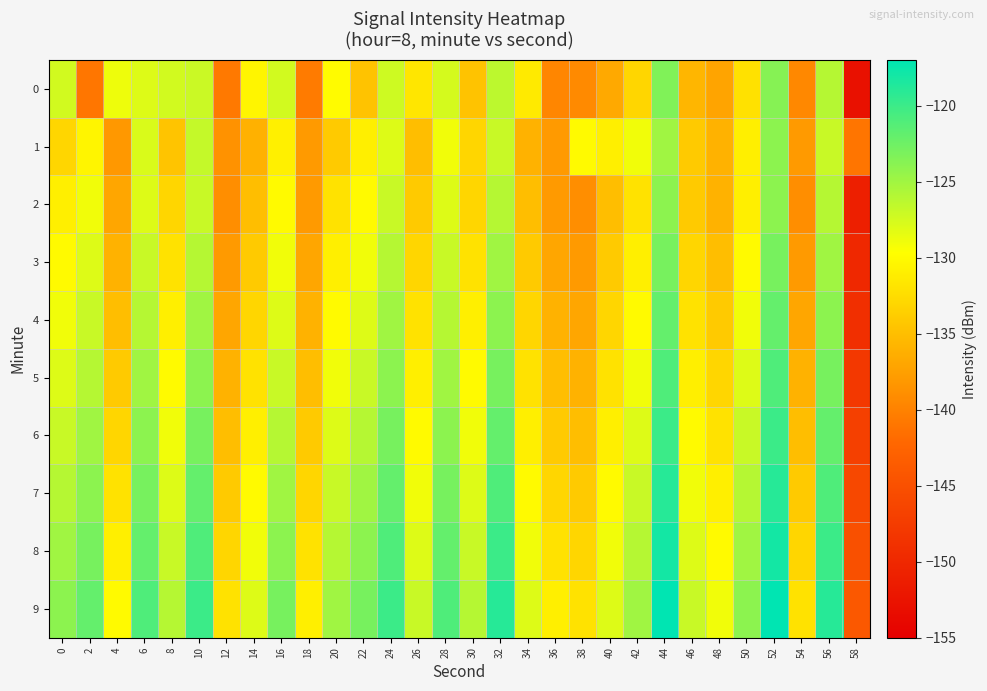

Reading right to left, transcribe all the data shown in this chart.

0: 58=-152.8	56=-126.0	54=-139.5	52=-123.7	50=-132.1	48=-137.2	46=-135.7	44=-123.4	42=-133.0	40=-136.7	38=-139.3	36=-139.7	34=-131.4	32=-126.4	30=-134.6	28=-127.6	26=-131.7	24=-127.2	22=-134.7	20=-129.9	18=-140.5	16=-127.5	14=-130.5	12=-140.7	10=-127.1	8=-127.4	6=-128.0	4=-128.8	2=-141.0	0=-127.4
1: 58=-141.0	56=-127.0	54=-138.0	52=-124.0	50=-131.0	48=-136.0	46=-134.0	44=-125.0	42=-129.0	40=-131.0	38=-130.0	36=-138.0	34=-136.0	32=-127.0	30=-133.0	28=-129.0	26=-135.0	24=-128.0	22=-131.0	20=-134.0	18=-138.0	16=-130.9	14=-136.1	12=-138.6	10=-126.8	8=-134.5	6=-127.8	4=-138.2	2=-130.4	0=-133.0
2: 58=-151.0	56=-126.0	54=-139.0	52=-124.0	50=-131.0	48=-136.0	46=-134.0	44=-124.0	42=-132.0	40=-135.0	38=-139.0	36=-138.0	34=-135.0	32=-126.0	30=-133.0	28=-128.0	26=-134.0	24=-127.0	22=-130.0	20=-132.0	18=-138.0	16=-130.0	14=-135.0	12=-139.0	10=-127.0	8=-133.0	6=-128.0	4=-137.0	2=-129.0	0=-131.0
3: 58=-150.0	56=-125.0	54=-138.0	52=-123.0	50=-130.0	48=-135.0	46=-133.0	44=-123.0	42=-131.0	40=-134.0	38=-138.0	36=-137.0	34=-134.0	32=-125.0	30=-132.0	28=-127.0	26=-133.0	24=-126.0	22=-129.0	20=-131.0	18=-137.0	16=-129.0	14=-134.0	12=-138.0	10=-126.0	8=-132.0	6=-127.0	4=-136.0	2=-128.0	0=-130.0
4: 58=-149.0	56=-124.0	54=-137.0	52=-122.0	50=-129.0	48=-134.0	46=-132.0	44=-122.0	42=-130.0	40=-133.0	38=-137.0	36=-136.0	34=-133.0	32=-124.0	30=-131.0	28=-126.0	26=-132.0	24=-125.0	22=-128.0	20=-130.0	18=-136.0	16=-128.0	14=-133.0	12=-137.0	10=-125.0	8=-131.0	6=-126.0	4=-135.0	2=-127.0	0=-129.0
5: 58=-148.0	56=-123.0	54=-136.0	52=-121.0	50=-128.0	48=-133.0	46=-131.0	44=-121.0	42=-129.0	40=-132.0	38=-136.0	36=-135.0	34=-132.0	32=-123.0	30=-130.0	28=-125.0	26=-131.0	24=-124.0	22=-127.0	20=-129.0	18=-135.0	16=-127.0	14=-132.0	12=-136.0	10=-124.0	8=-130.0	6=-125.0	4=-134.0	2=-126.0	0=-128.0
6: 58=-147.0	56=-122.0	54=-135.0	52=-120.0	50=-127.0	48=-132.0	46=-130.0	44=-120.0	42=-128.0	40=-131.0	38=-135.0	36=-134.0	34=-131.0	32=-122.0	30=-129.0	28=-124.0	26=-130.0	24=-123.0	22=-126.0	20=-128.0	18=-134.0	16=-126.0	14=-131.0	12=-135.0	10=-123.0	8=-129.0	6=-124.0	4=-133.0	2=-125.0	0=-127.0
7: 58=-146.0	56=-121.0	54=-134.0	52=-119.0	50=-126.0	48=-131.0	46=-129.0	44=-119.0	42=-127.0	40=-130.0	38=-134.0	36=-133.0	34=-130.0	32=-121.0	30=-128.0	28=-123.0	26=-129.0	24=-122.0	22=-125.0	20=-127.0	18=-133.0	16=-125.0	14=-130.0	12=-134.0	10=-122.0	8=-128.0	6=-123.0	4=-132.0	2=-124.0	0=-126.0
8: 58=-145.0	56=-120.0	54=-133.0	52=-118.0	50=-125.0	48=-130.0	46=-128.0	44=-118.0	42=-126.0	40=-129.0	38=-133.0	36=-132.0	34=-129.0	32=-120.0	30=-127.0	28=-122.0	26=-128.0	24=-121.0	22=-124.0	20=-126.0	18=-132.0	16=-124.0	14=-129.0	12=-133.0	10=-121.0	8=-127.0	6=-122.0	4=-131.0	2=-123.0	0=-125.0
9: 58=-144.0	56=-119.0	54=-132.0	52=-117.0	50=-124.0	48=-129.0	46=-127.0	44=-117.0	42=-125.0	40=-128.0	38=-132.0	36=-131.0	34=-128.0	32=-119.0	30=-126.0	28=-121.0	26=-127.0	24=-120.0	22=-123.0	20=-125.0	18=-131.0	16=-123.0	14=-128.0	12=-132.0	10=-120.0	8=-126.0	6=-121.0	4=-130.0	2=-122.0	0=-124.0